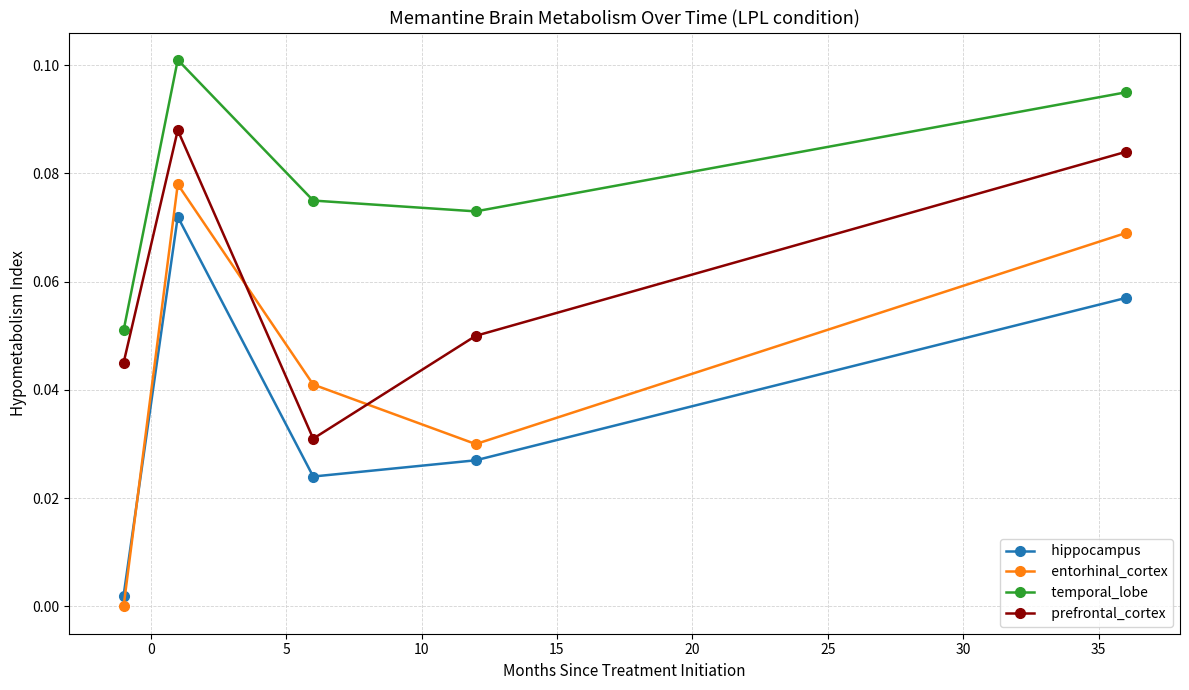

Does the chart display data point markers on the line(s)?

Yes